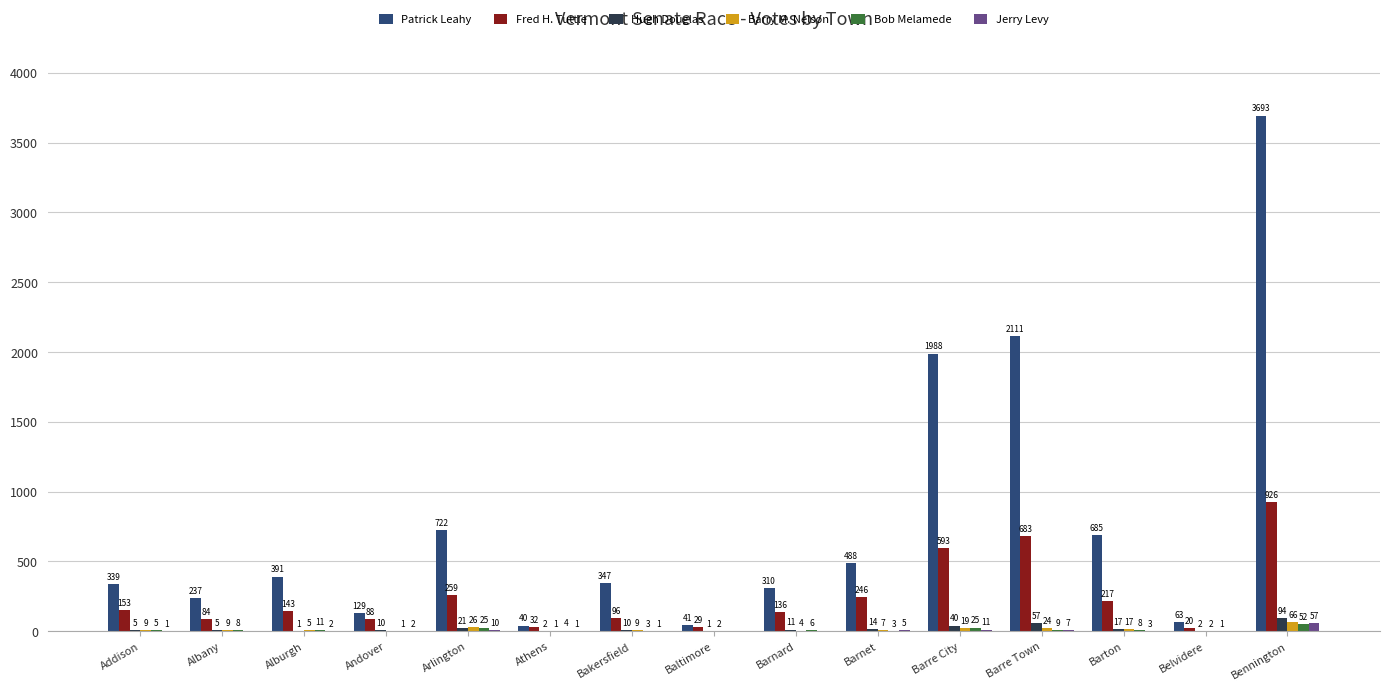

Which category has the highest value in the Bob Melamede series?

Bennington